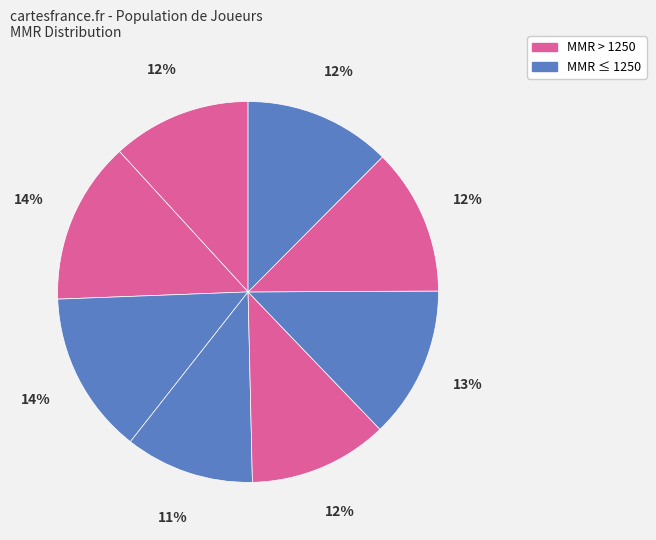

How many slices are in this pie chart?

8